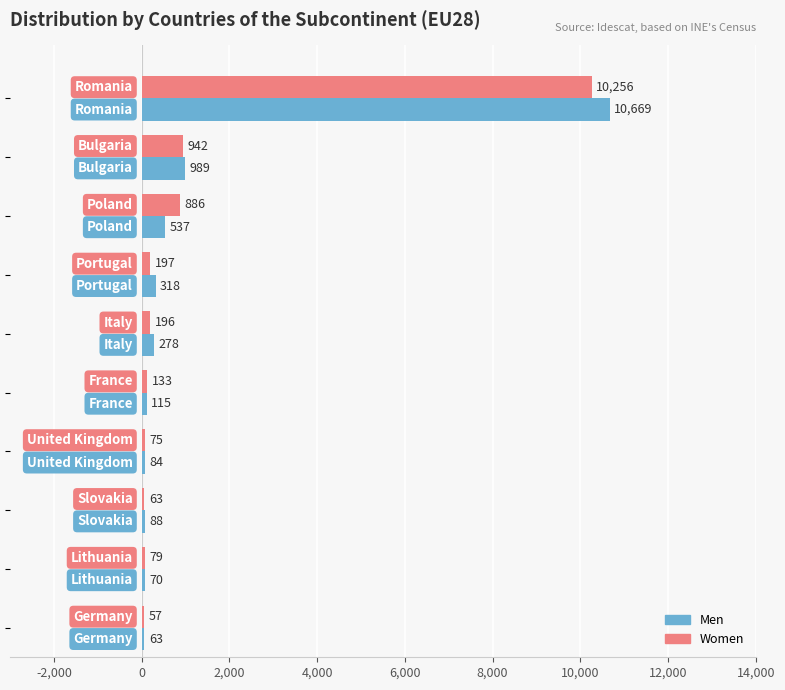

What is the maximum value for Women?

10256